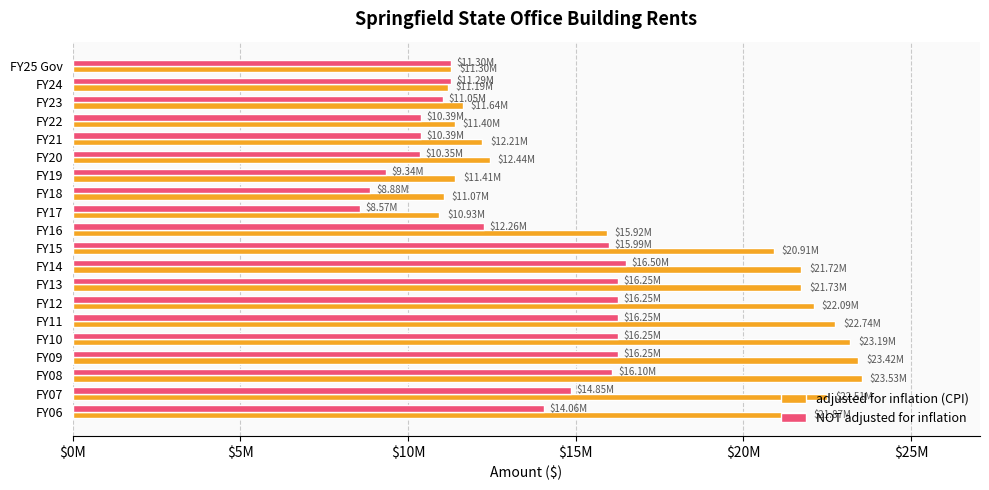

Rank the series by their average value, from highest to lowest.

adjusted for inflation (CPI), NOT adjusted for inflation